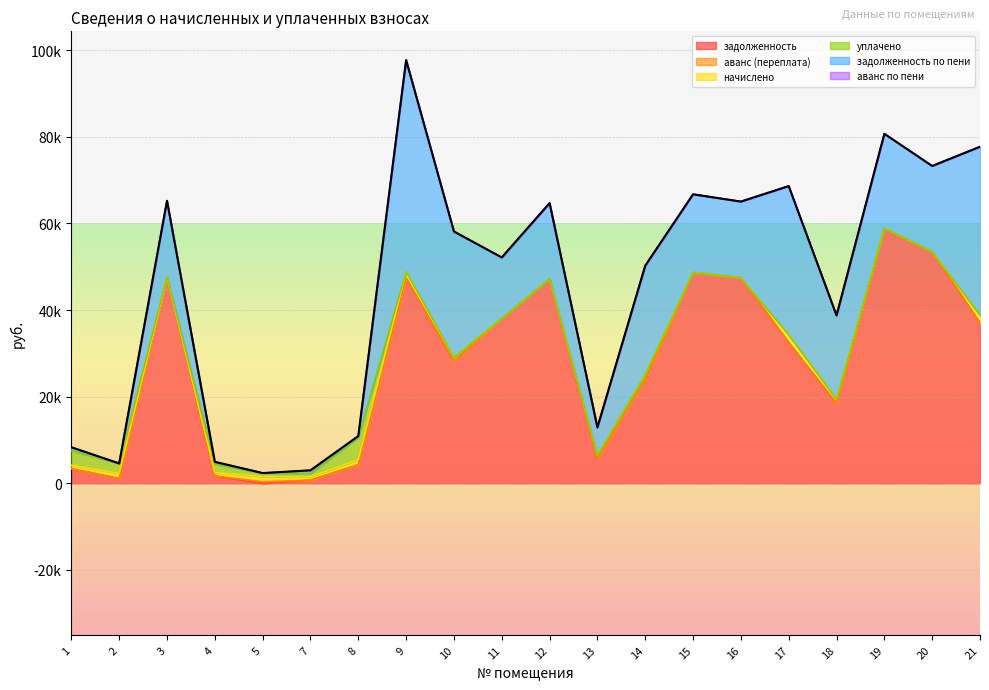

Does the chart display data point markers on the line(s)?

No